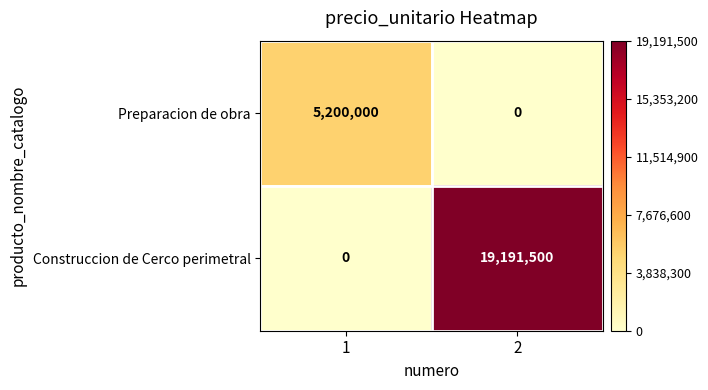

What is the total value across all series at 2?

19191500